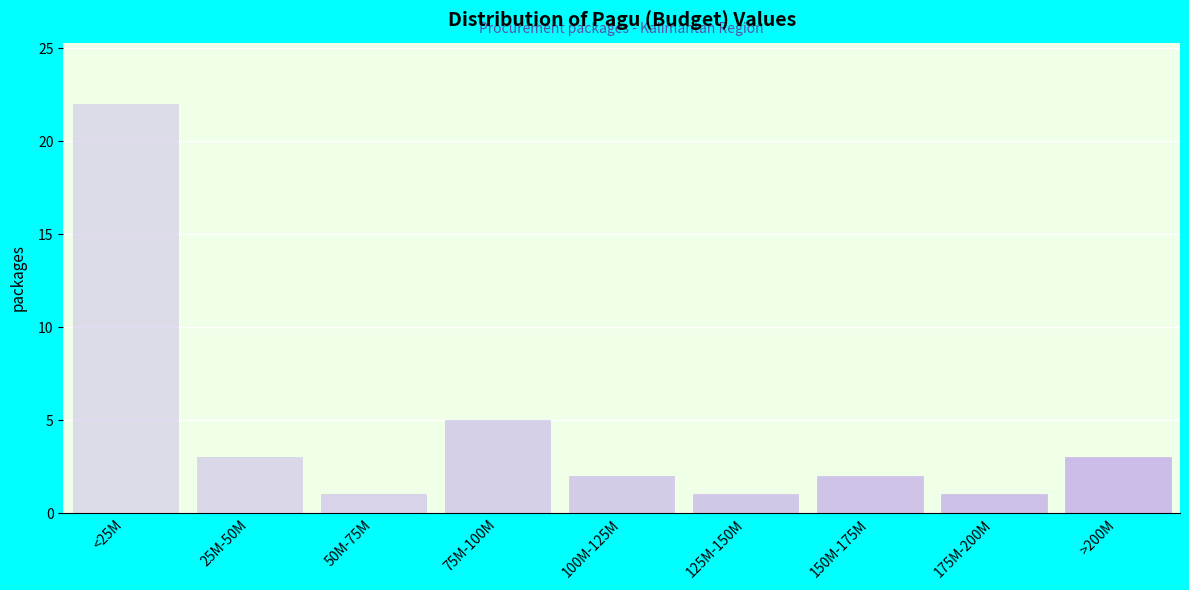

Reading right to left, extract all data points from this chart.

>200M=3	175M-200M=1	150M-175M=2	125M-150M=1	100M-125M=2	75M-100M=5	50M-75M=1	25M-50M=3	<25M=22